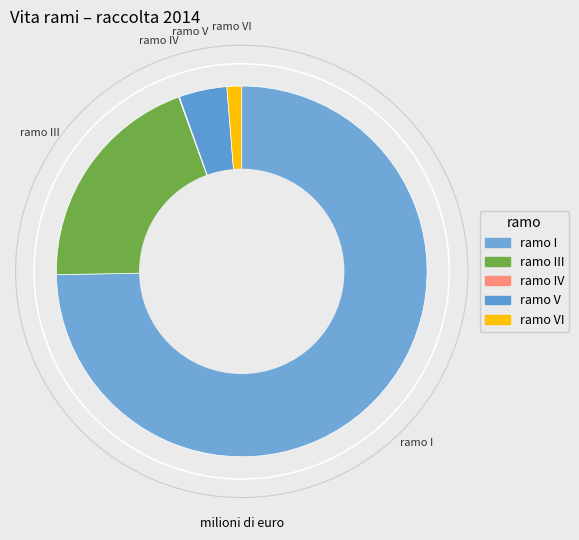

Which slice is the smallest?

ramo IV